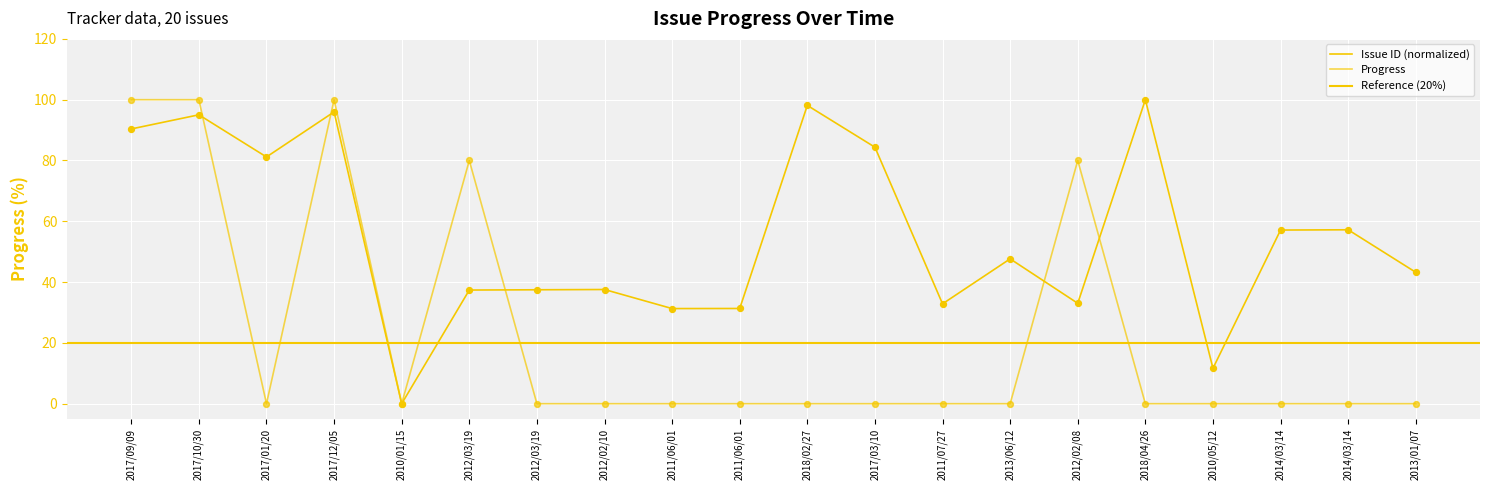

At how many categories does at least one series exceed 10?

19